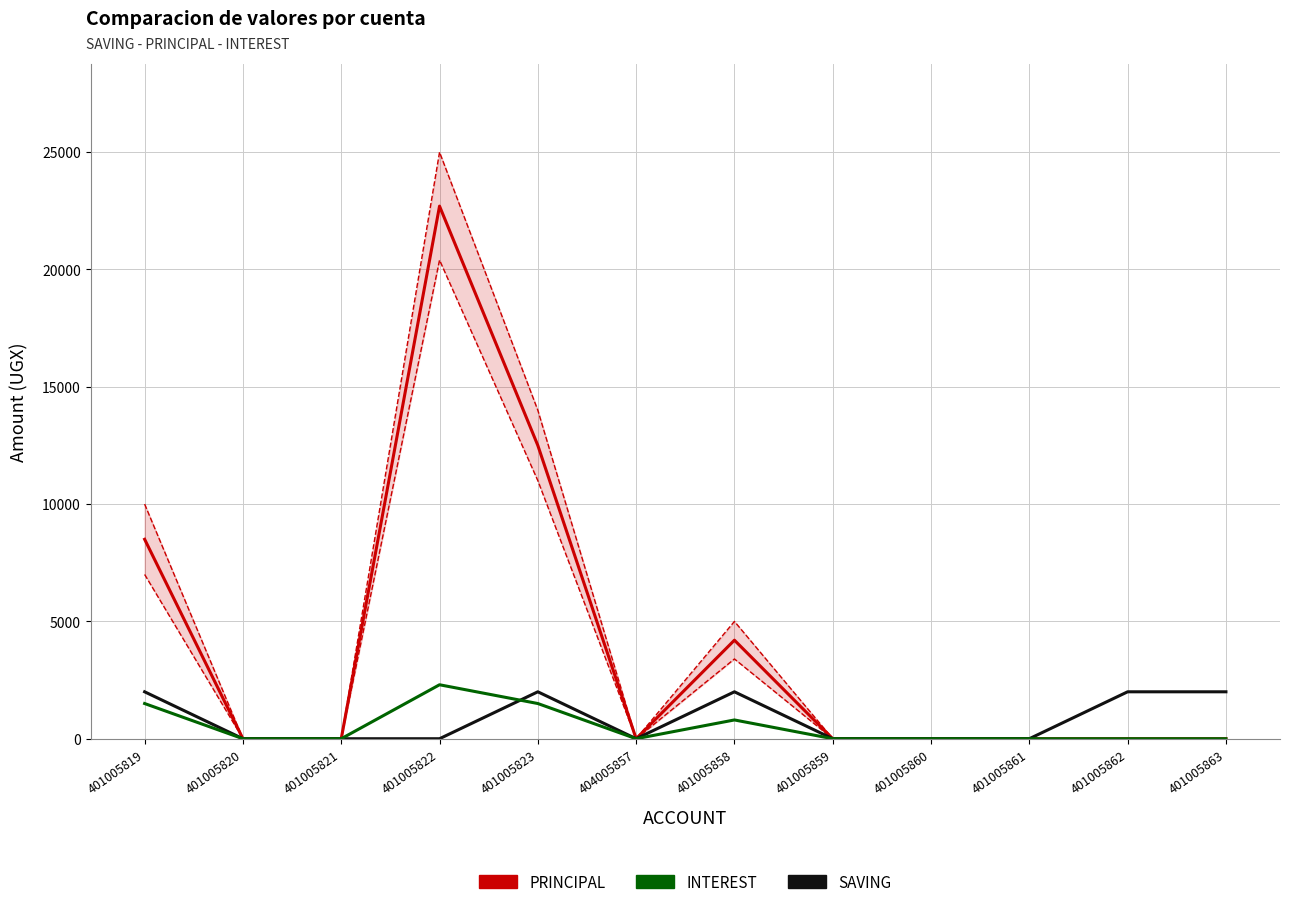

Reading left to right, what are all the values shown in this chart?

PRINCIPAL: 401005819=8500	401005820=0	401005821=0	401005822=22700	401005823=12500	404005857=0	401005858=4200	401005859=0	401005860=0	401005861=0	401005862=0	401005863=0
SAVING: 401005819=2000	401005820=0	401005821=0	401005822=0	401005823=2000	404005857=0	401005858=2000	401005859=0	401005860=0	401005861=0	401005862=2000	401005863=2000
INTEREST: 401005819=1500	401005820=0	401005821=0	401005822=2300	401005823=1500	404005857=0	401005858=800	401005859=0	401005860=0	401005861=0	401005862=0	401005863=0